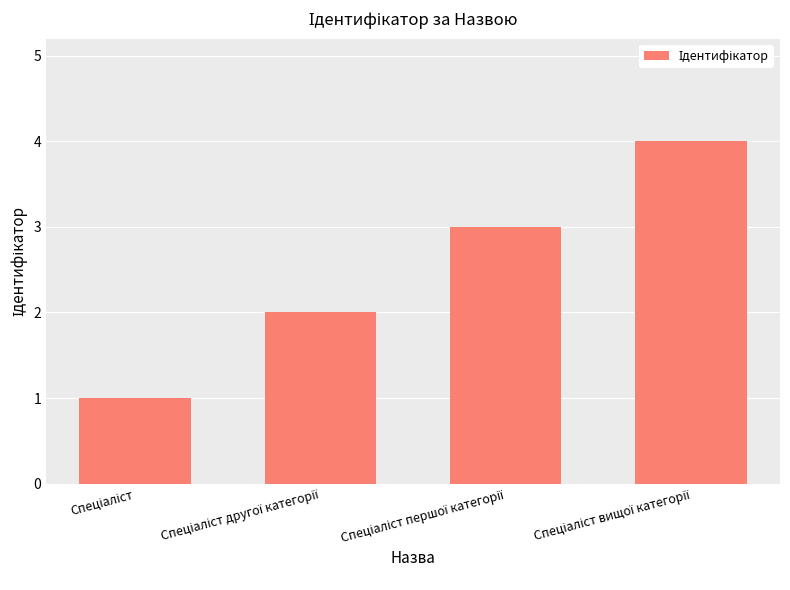

Reading left to right, transcribe all the data shown in this chart.

1	2	3	4